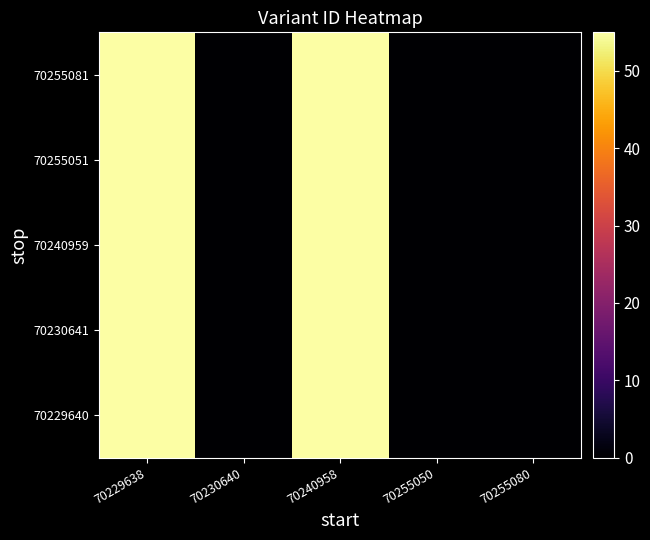

Which series has the largest range (max minus min)?

70229640